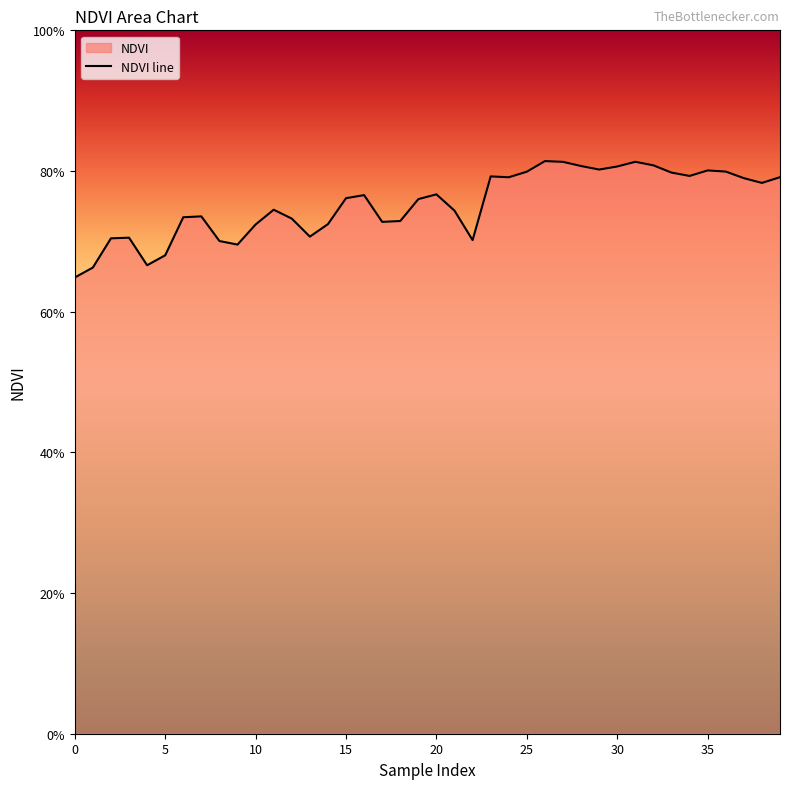

The chart shows a value of 0.7 at 13. True or false?

True